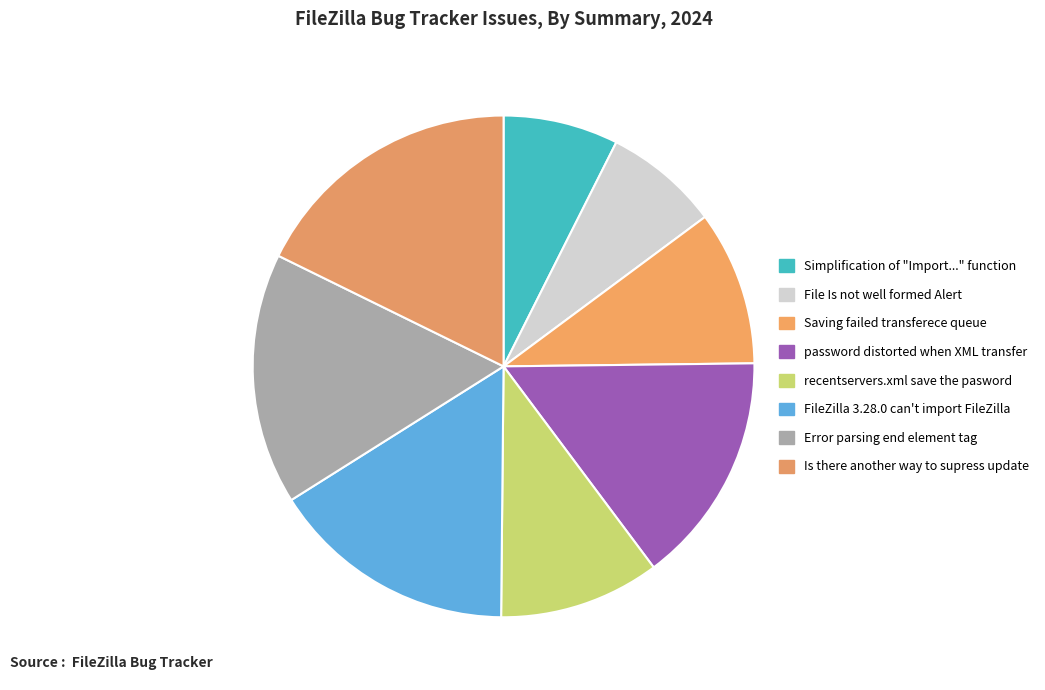

The password distorted when XML transfer slice represents 15% of the pie. True or false?

True